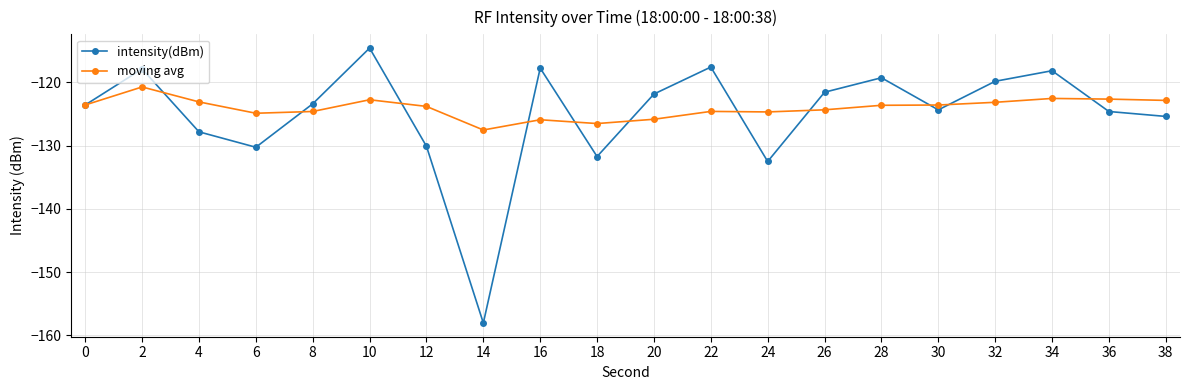

What is the value of the moving avg point at the 15th from the left?

-123.6